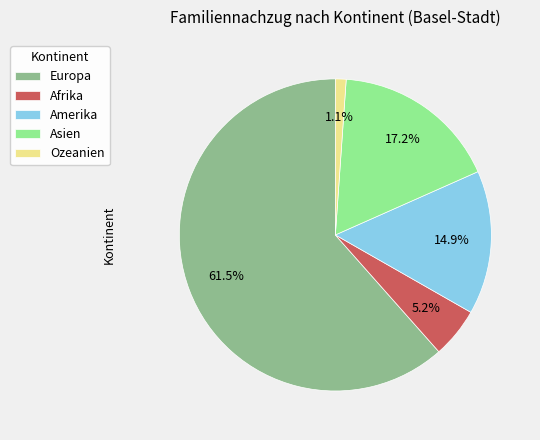

Which has a higher value, Afrika or Amerika?

Amerika